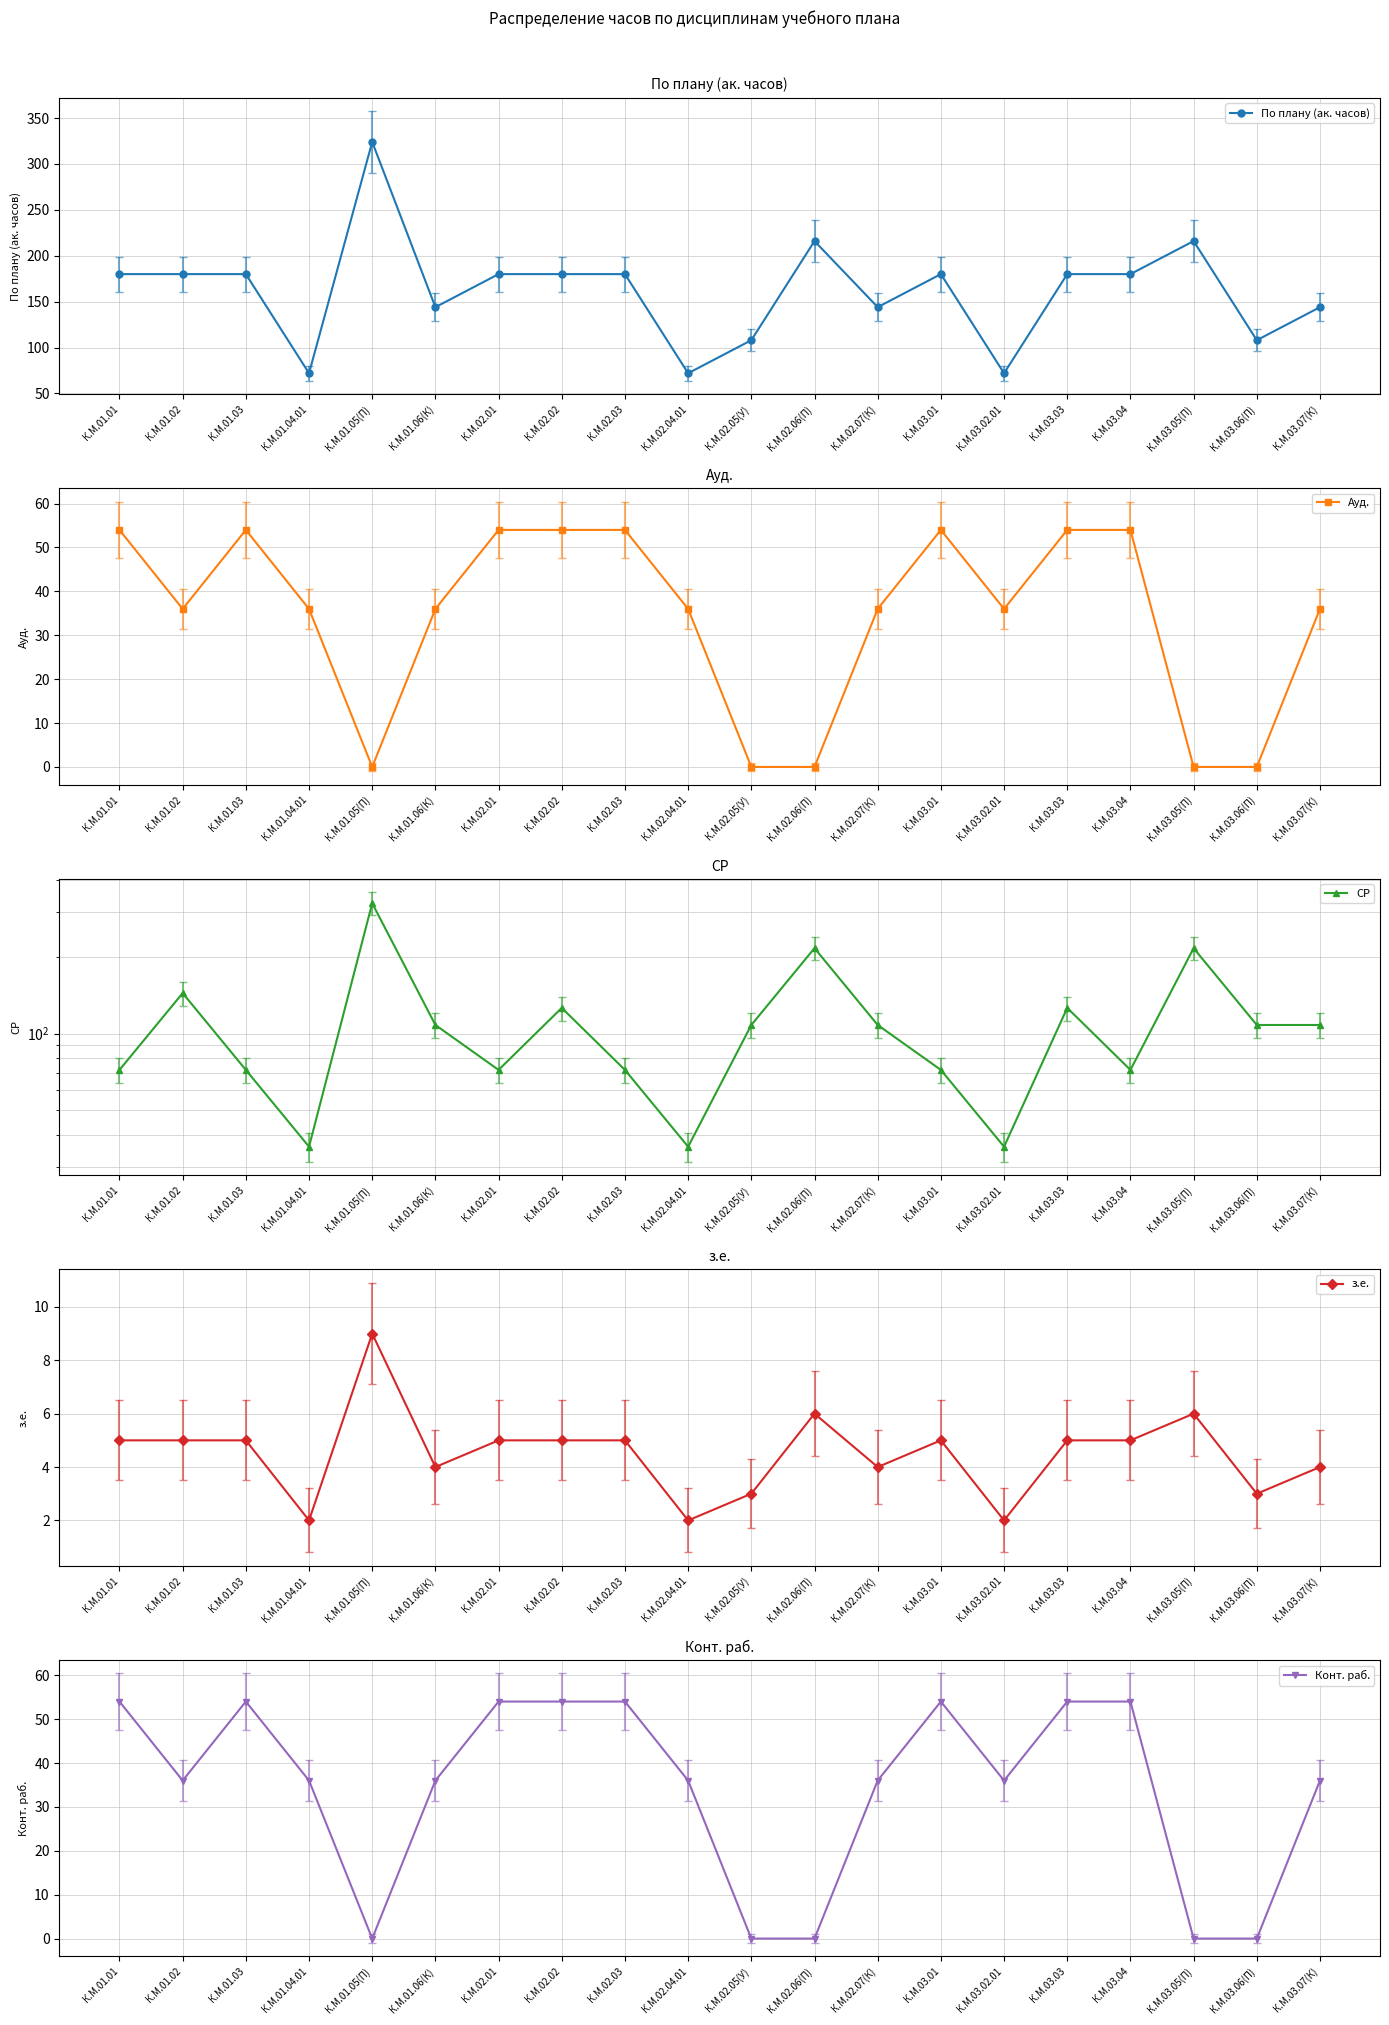

Is it true that По плану (ак. часов) equals 108 at К.М.02.05(У)?

True